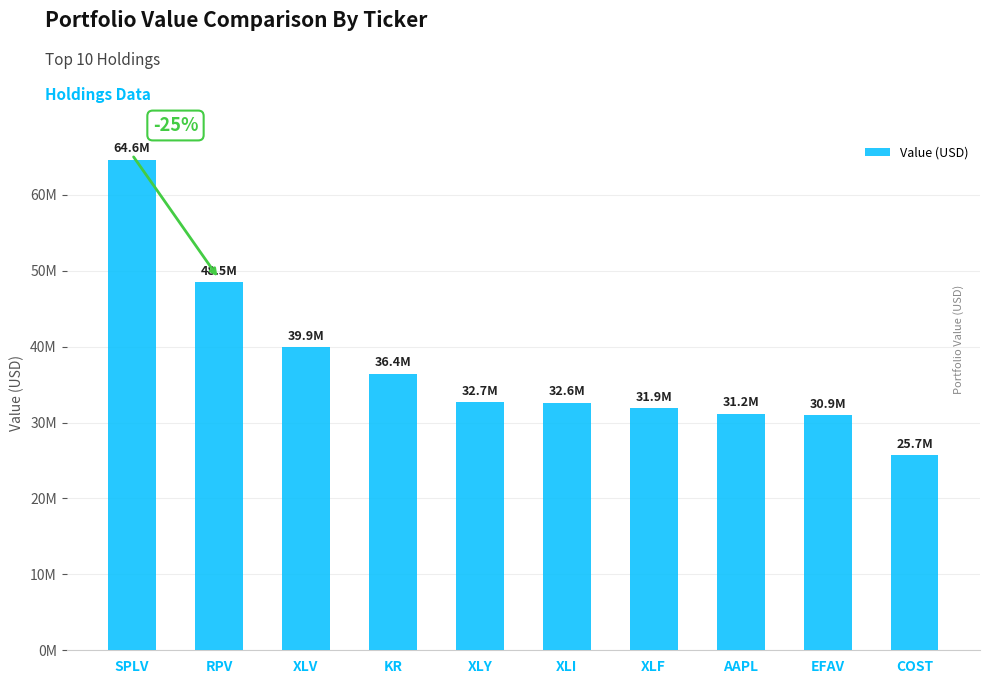

What is the difference between the values at XLY and COST?

7000000